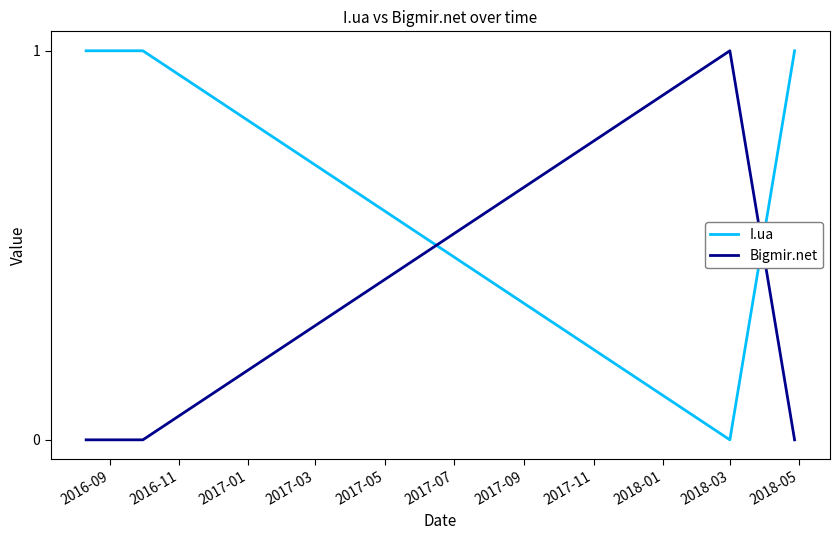

Which series has the largest total across all categories?

I.ua